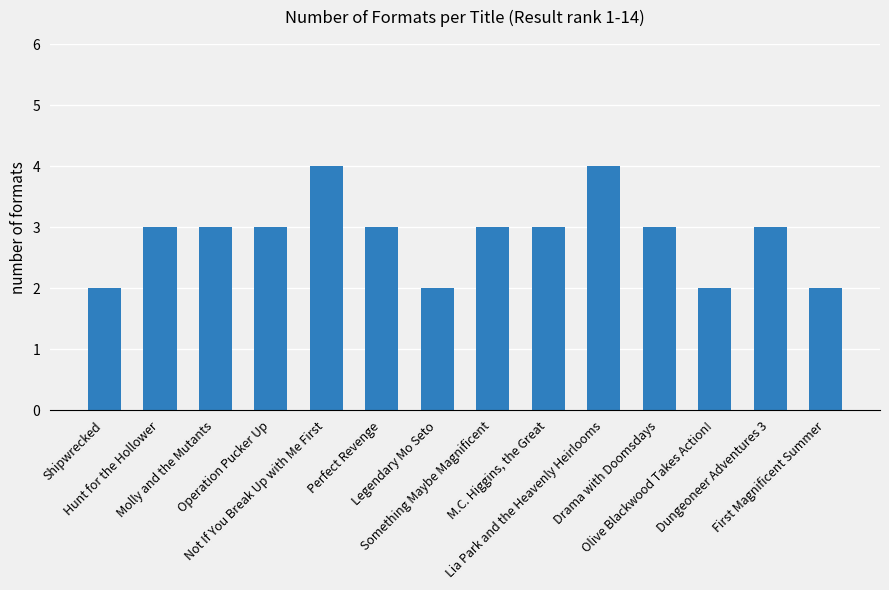

What is the value of the 7th bar from the left?

2